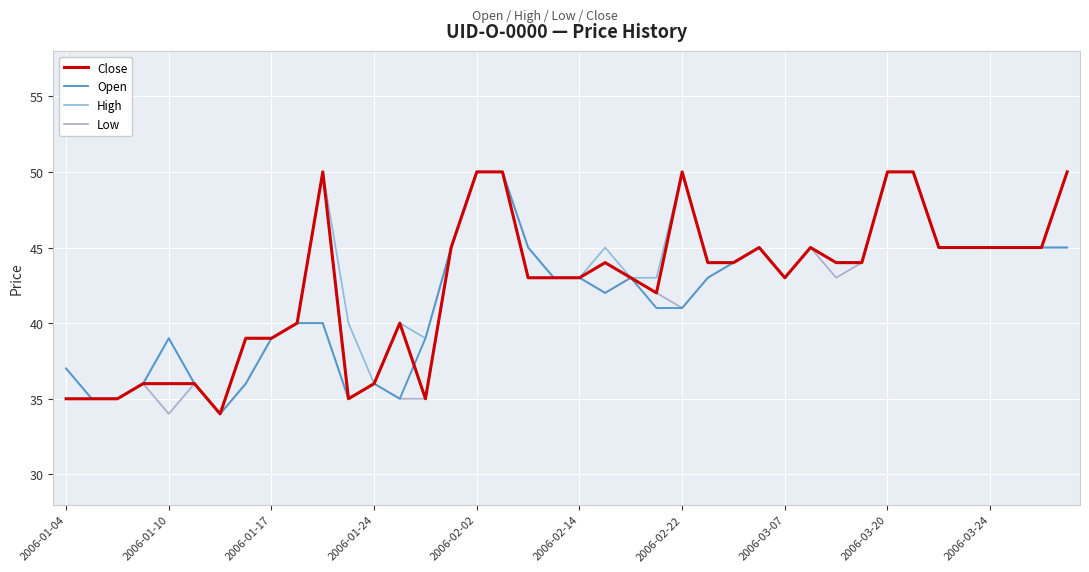

At how many categories does at least one series exceed 47?

7